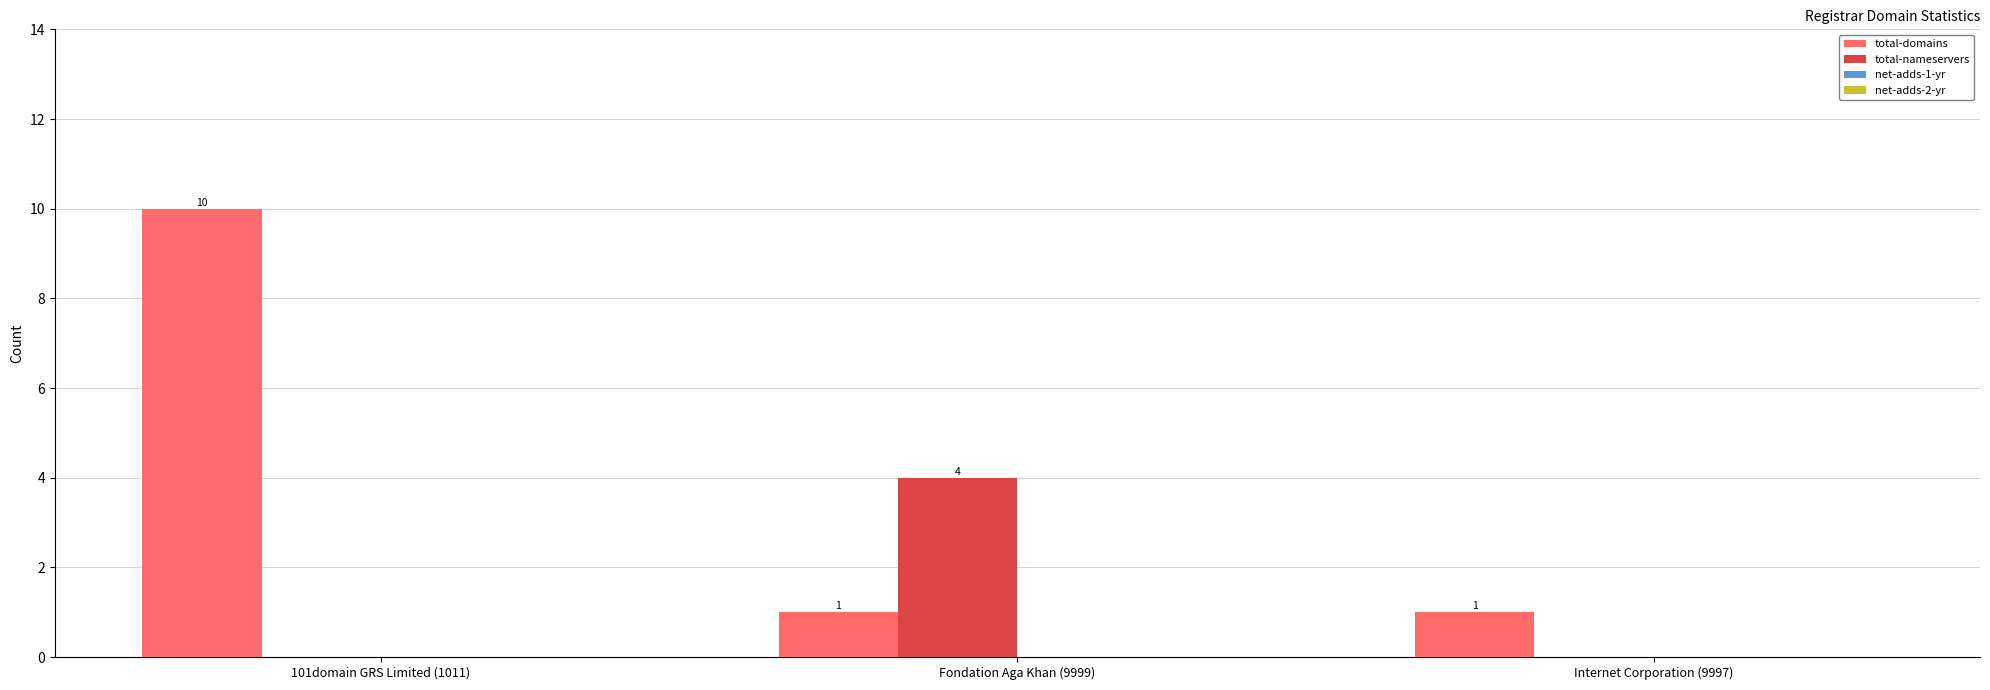

Which series changed the most between 101domain GRS Limited (1011) and Internet Corporation (9997)?

total-domains